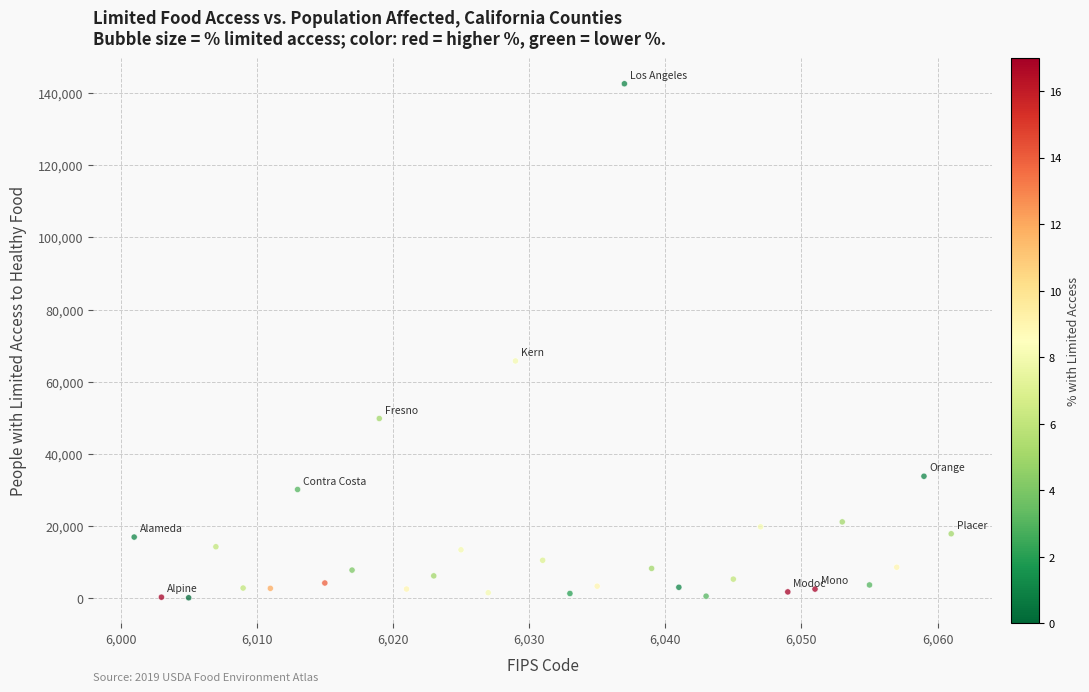

What Y value in the scatter plot is closest to 71348?

65742